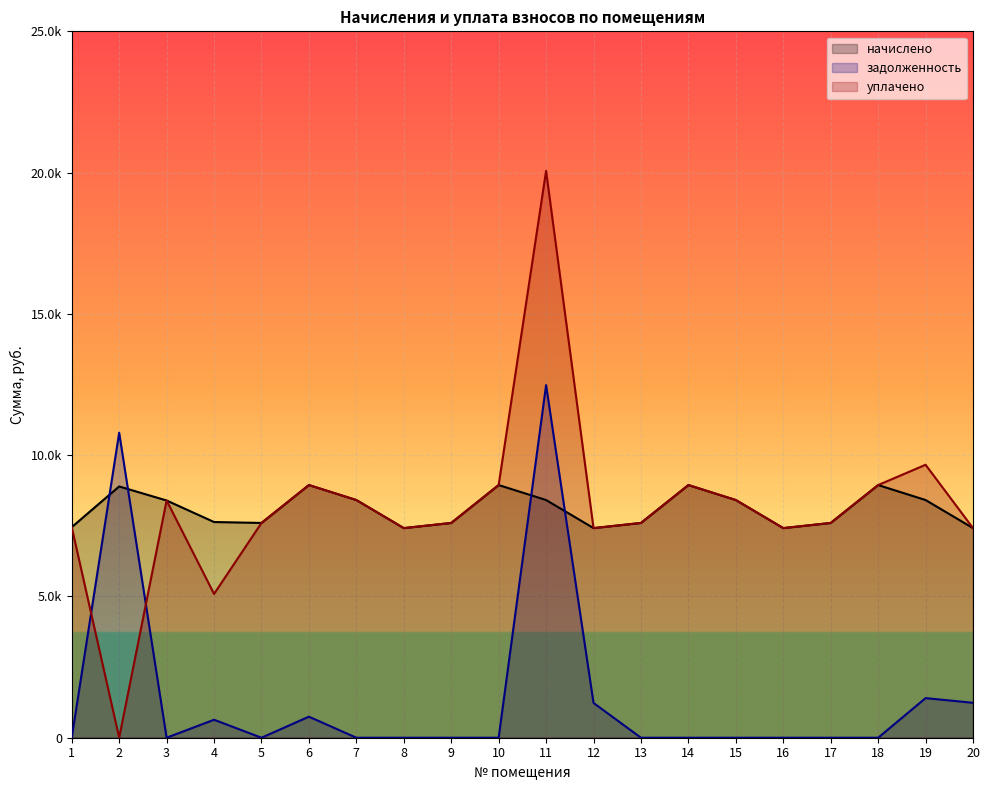

The value of начислено at 8 is 7418.9. True or false?

True